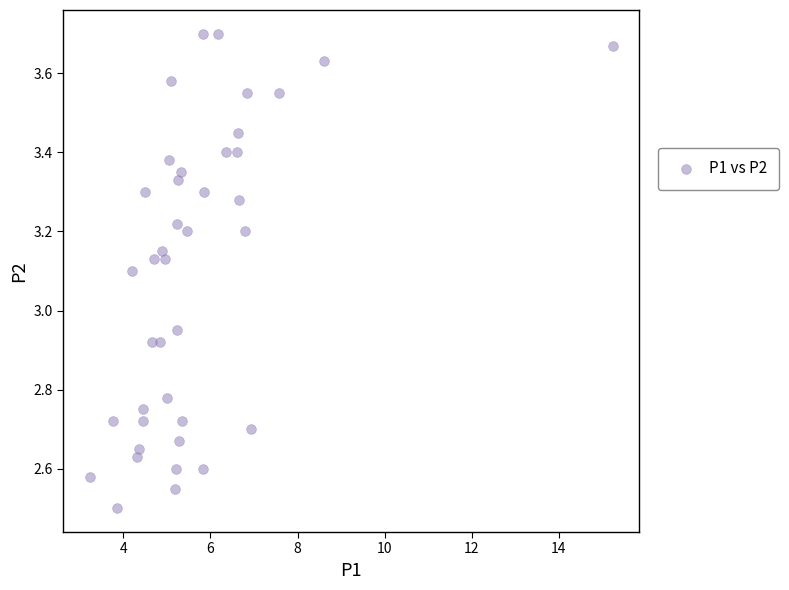

What is the range of Y values (max minus min)?

1.2